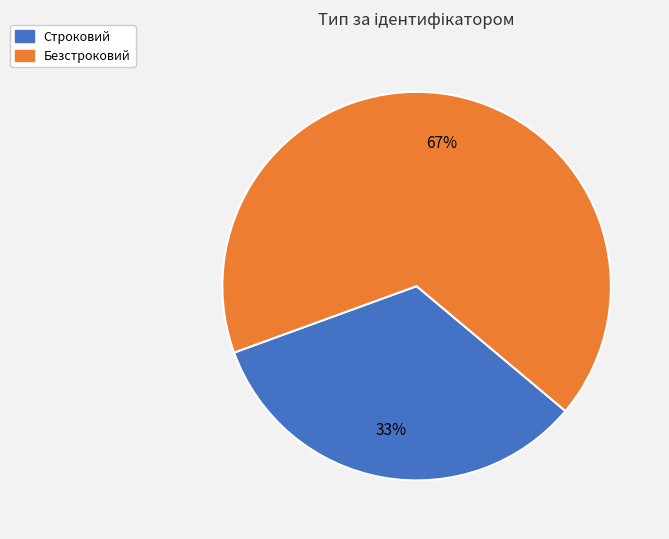

Does Строковий represent more than half of the total?

No